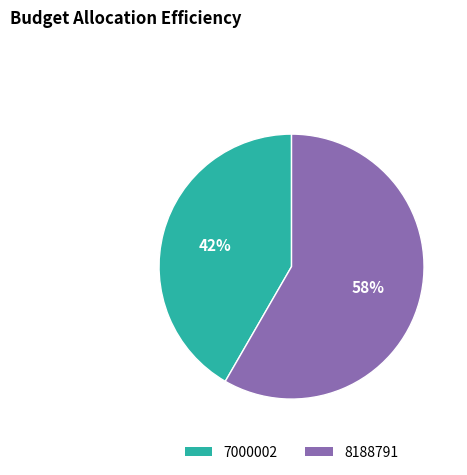

Rank the categories by value from lowest to highest.

7000002, 8188791